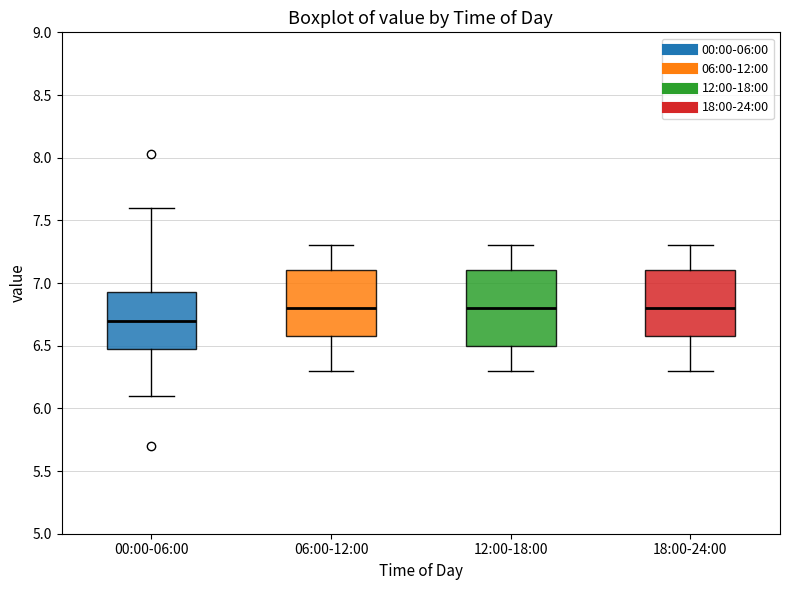

Which box is the tallest, from its lower edge to its upper edge?

12:00-18:00